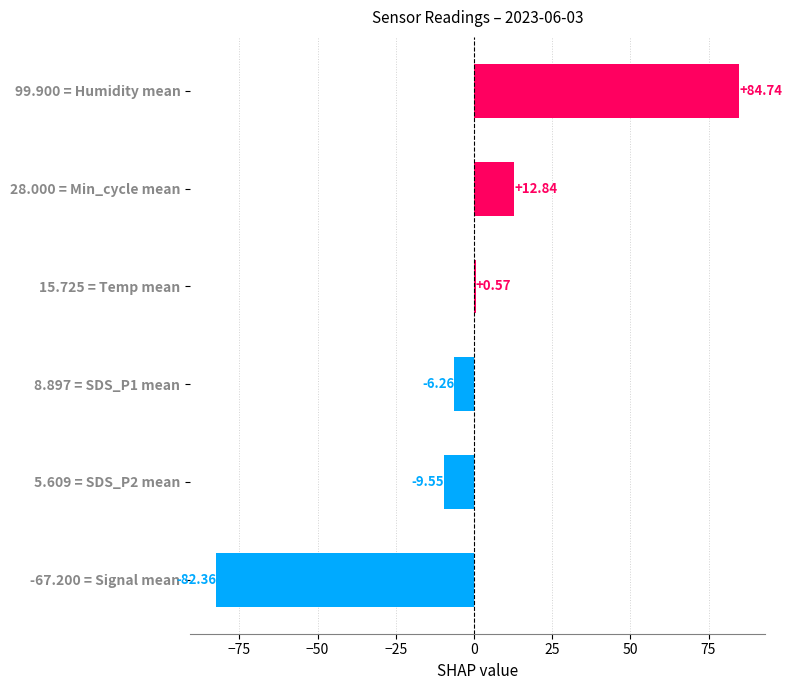

Rank the categories by value from lowest to highest.

-67.200 = Signal mean, 5.609 = SDS_P2 mean, 8.897 = SDS_P1 mean, 15.725 = Temp mean, 28.000 = Min_cycle mean, 99.900 = Humidity mean